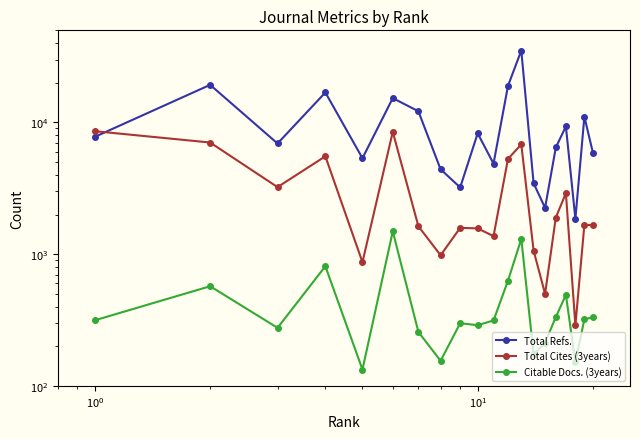

How many interior local peaks does the Total Refs. series have?

7